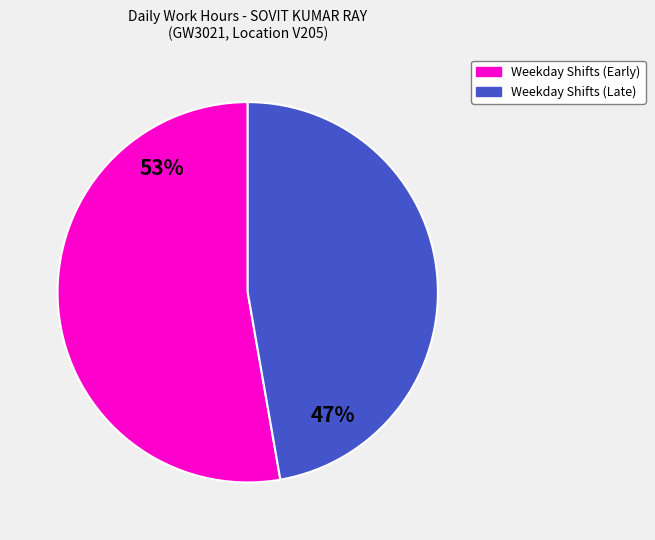

Does any single category account for the majority?

Yes